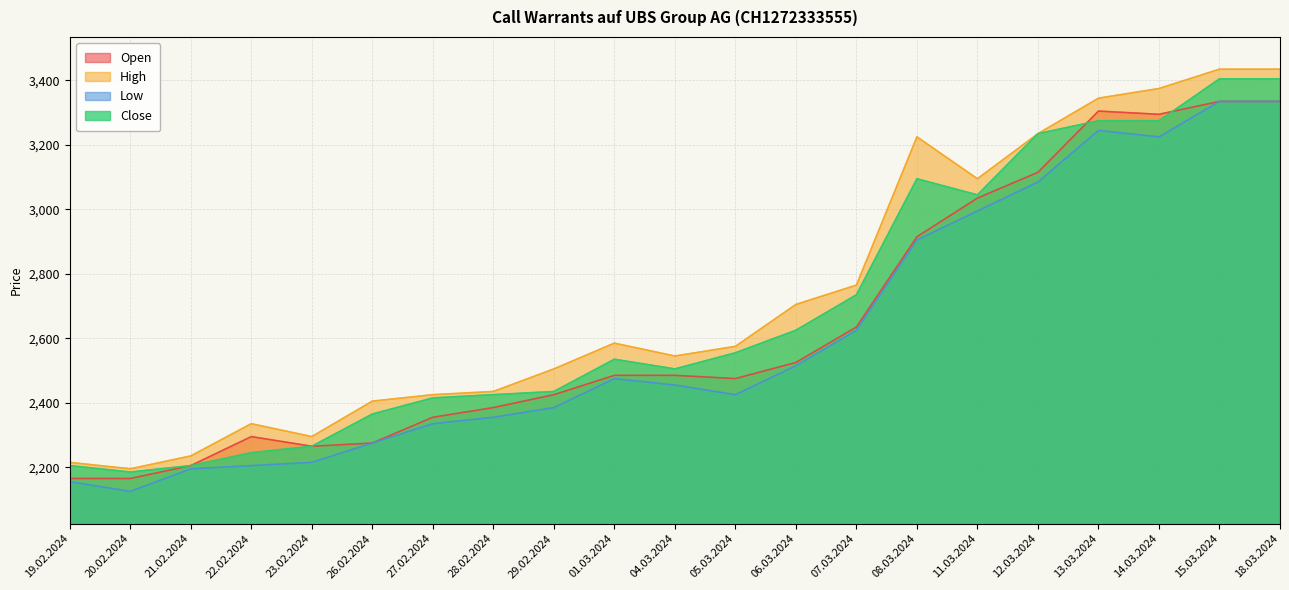

Is the value of Low at 18.03.2024 greater than the value of Close at 22.02.2024?

Yes